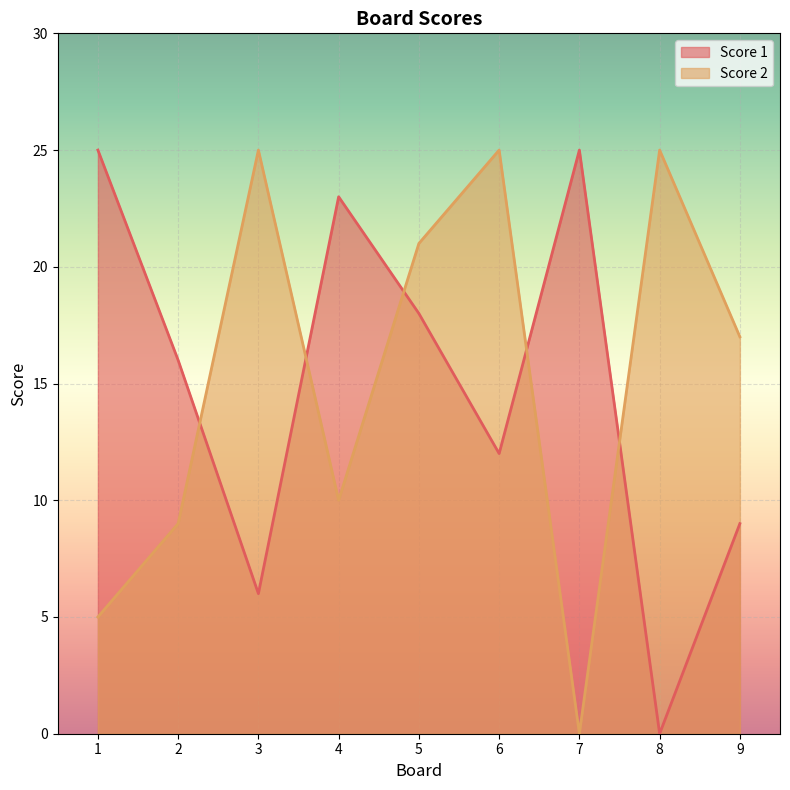

What is the difference between the second highest and minimum values in the Score 1 series?

25